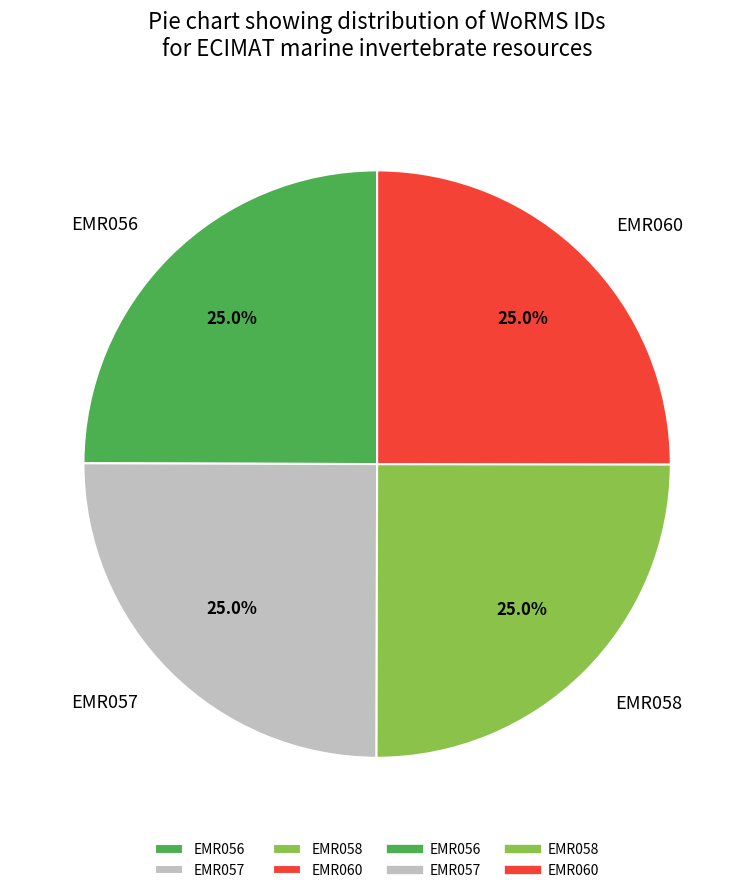

What percentage is NOT represented by EMR058?

75.0%